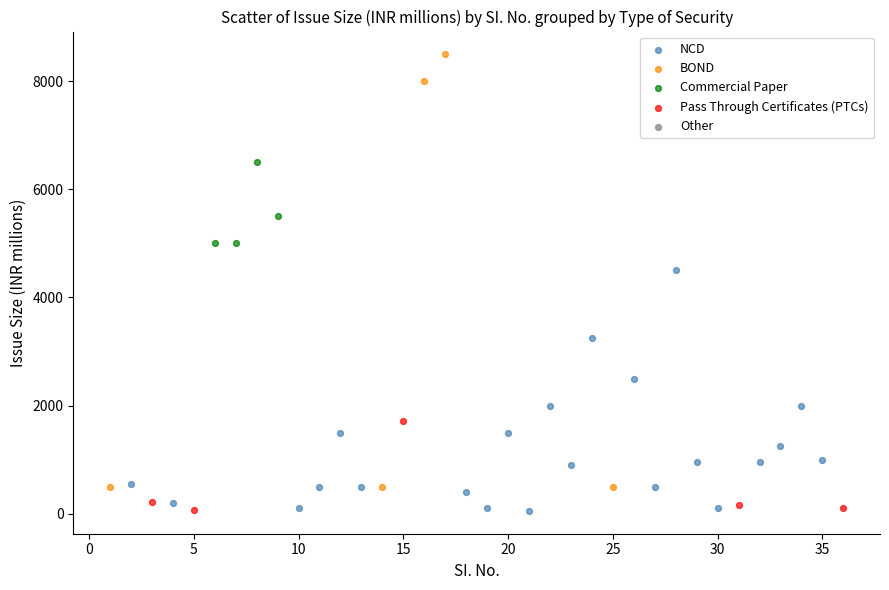

Which series has the largest Y range (max minus min)?

BOND